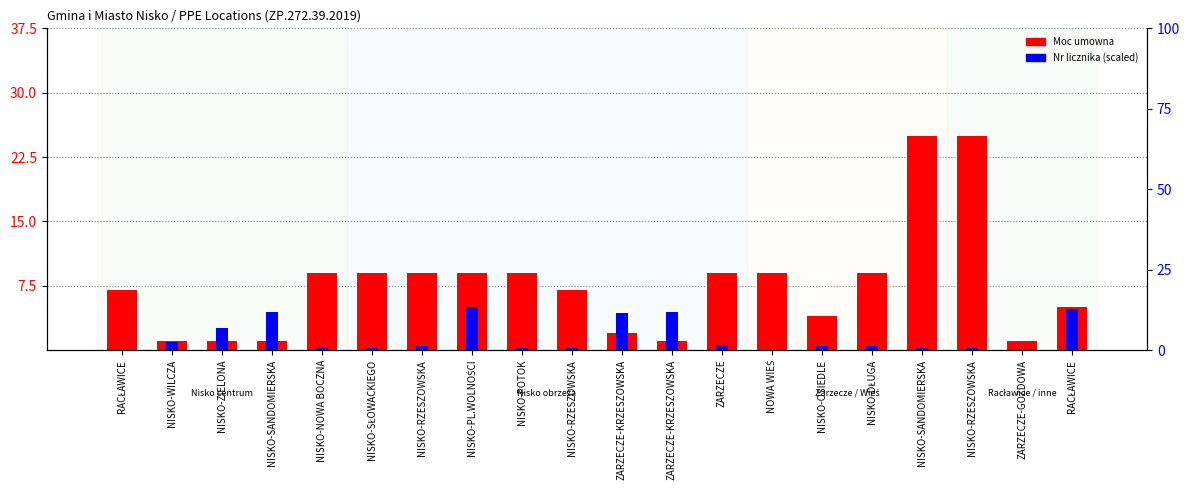

What is the label of the 8th bar from the left?

NISKO-PL.WOLNOŚCI